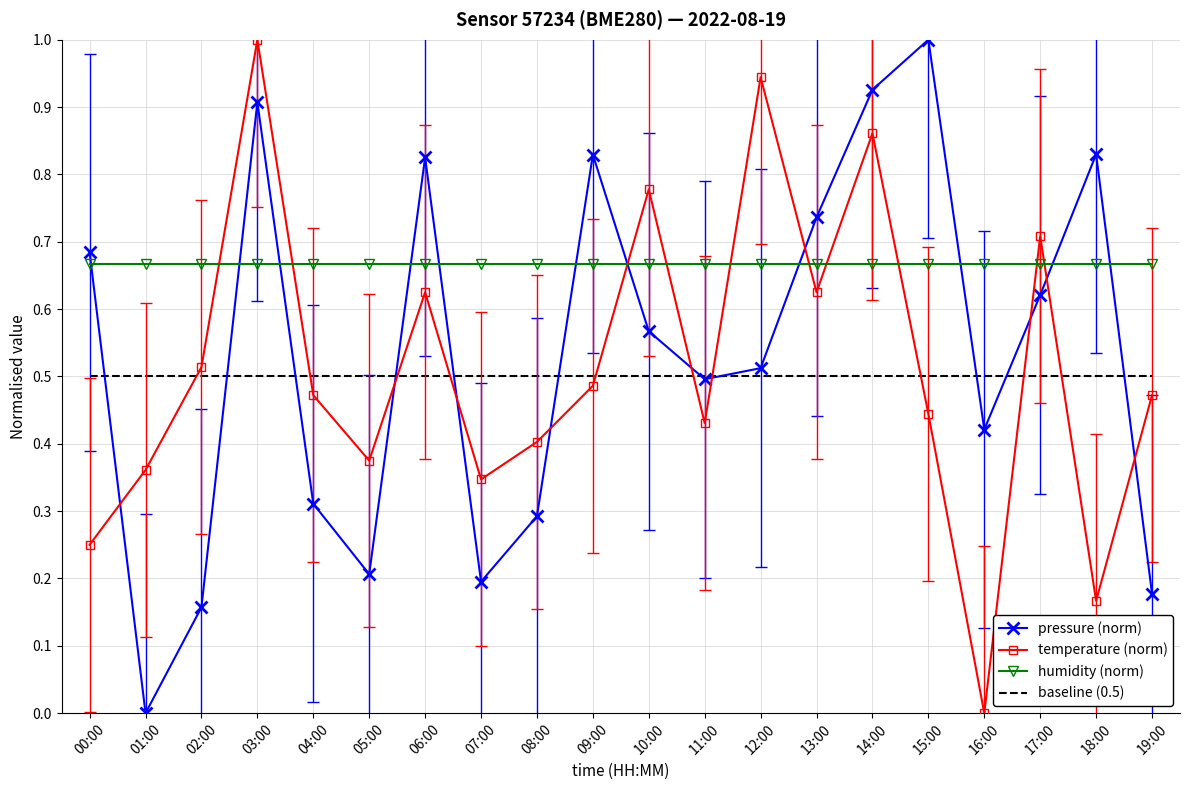

True or false: baseline (0.5) and humidity (norm) cross at least once.

False